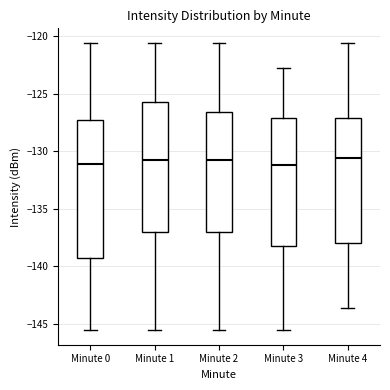

Where does the median line of the box for Minute 3 sit on the y-axis? The values are not printed on the chart, so give them approximately, as read against the axis.

-131.0